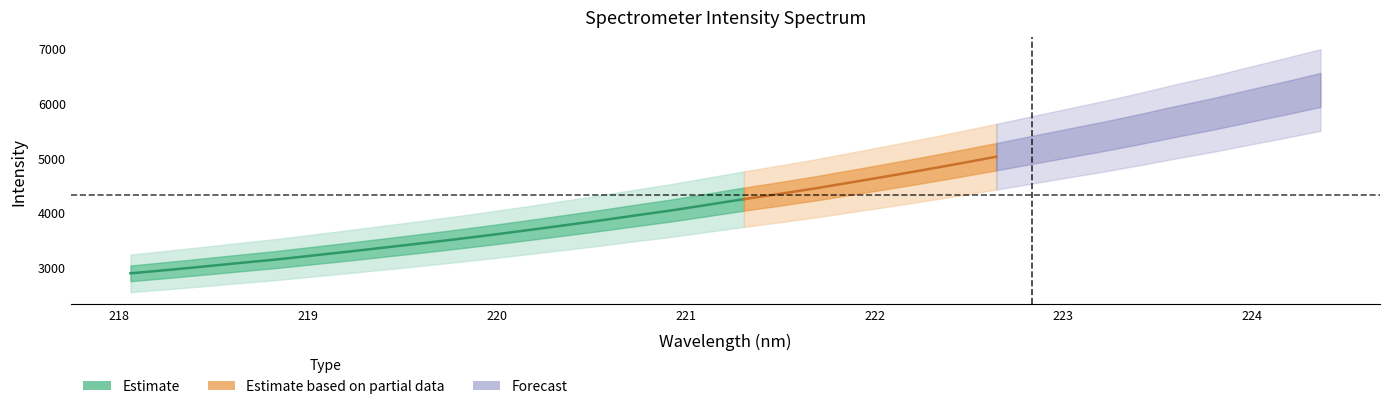

At which category is the sum across all series the highest?

33